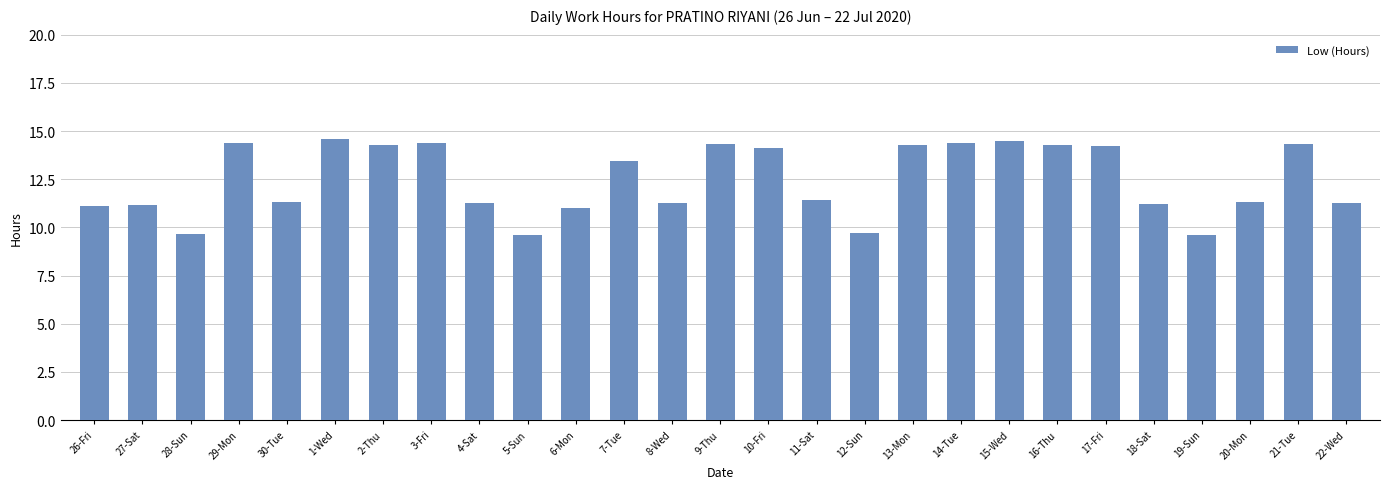

What is the approximate value at 18-Sat?

11.2